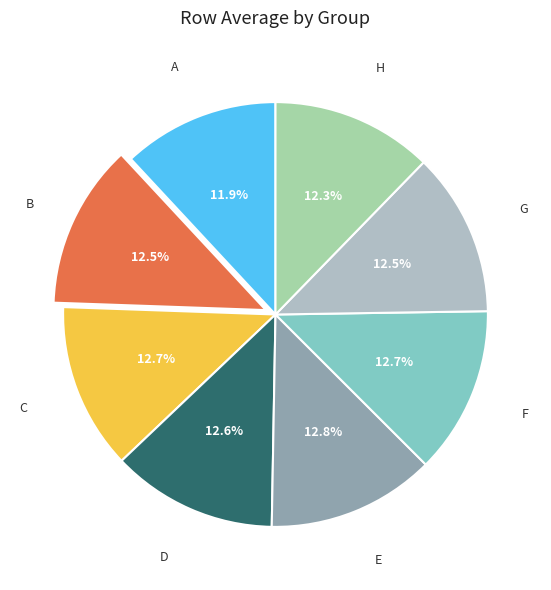

What percentage is NOT represented by B?

87.5%